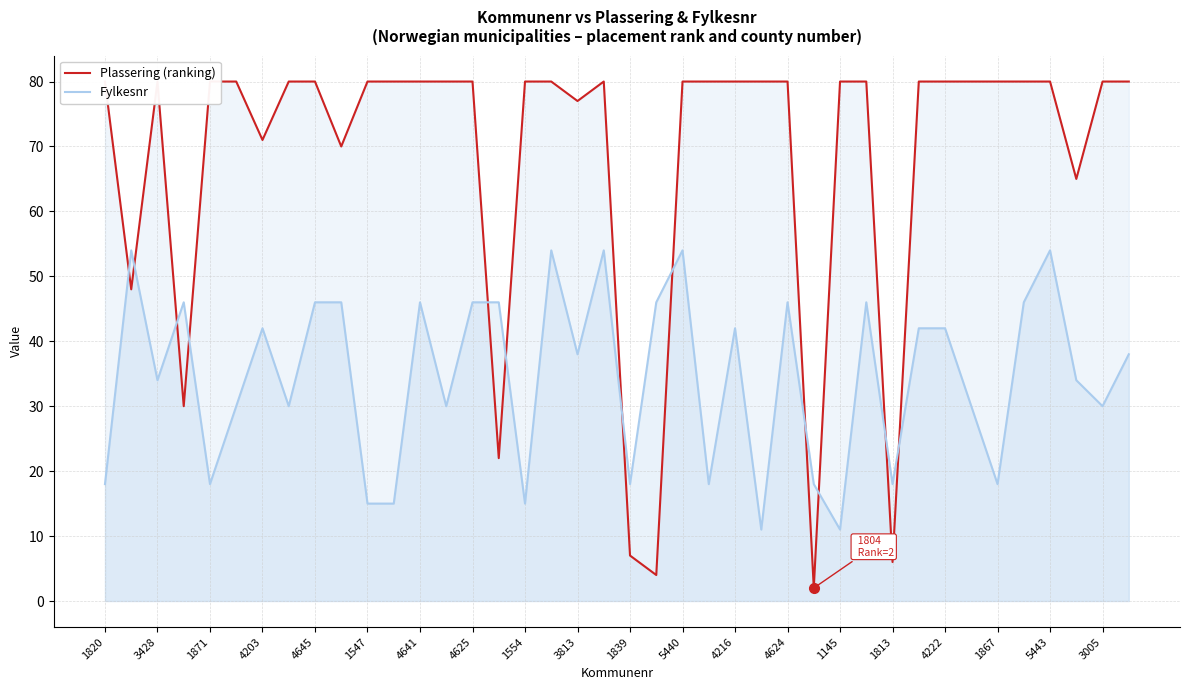

What is the value of the Fylkesnr point at the 35th from the left?

18